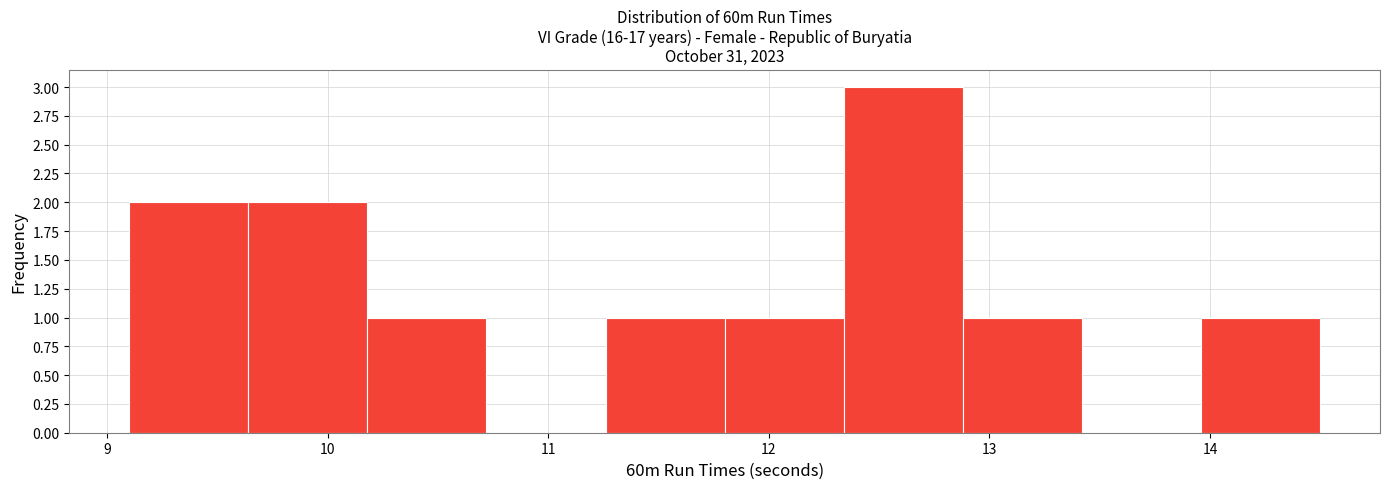

Over which range of the x-axis is the bar tallest?

12.34 to 12.88